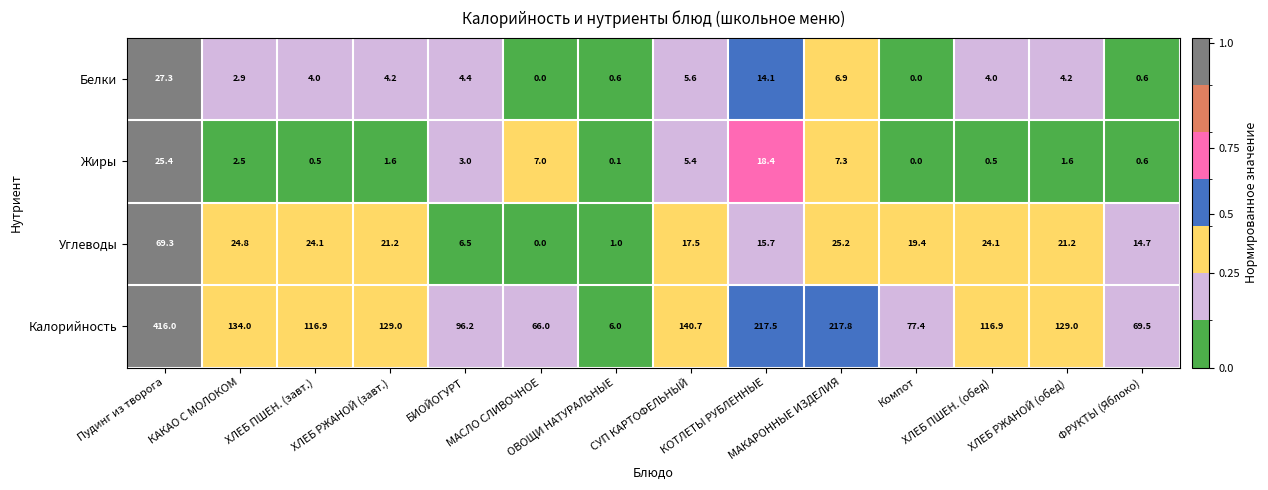

At ХЛЕБ РЖАНОЙ (обед), list the series in order from largest to smallest.

Калорийность, Углеводы, Белки, Жиры